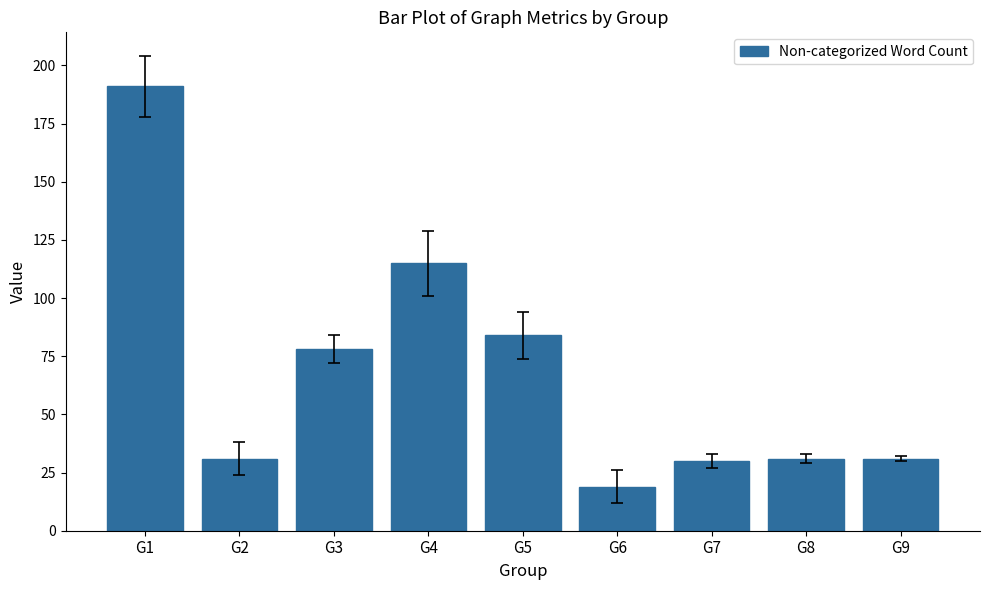

What is the change in value from G2 to G5?

+53